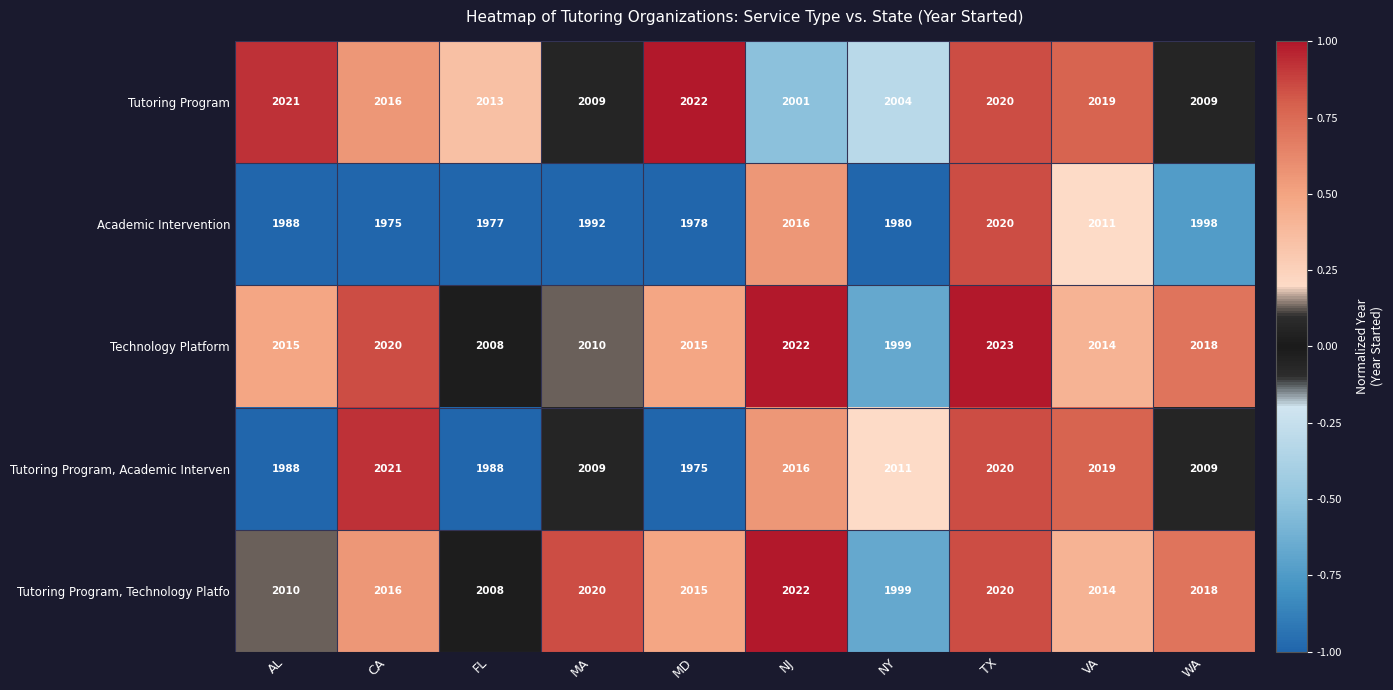

At which category is the sum across all series the highest?

TX